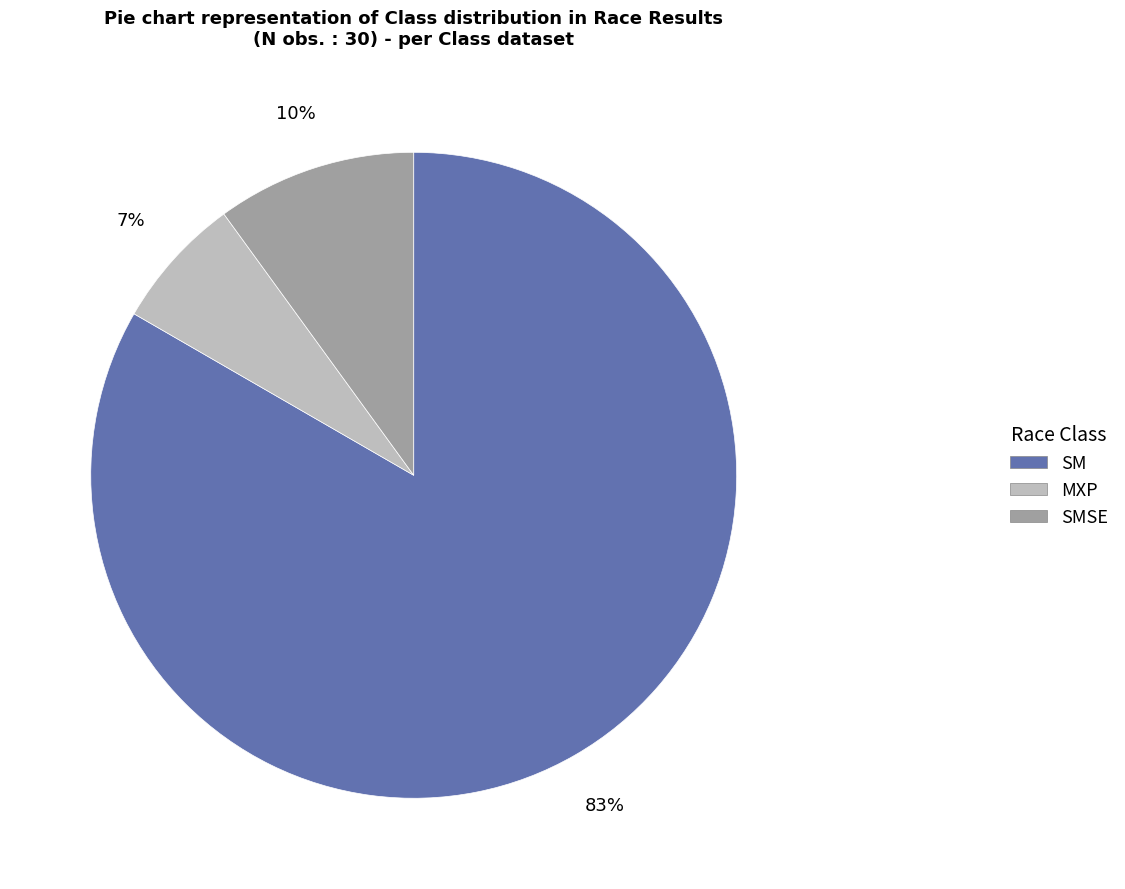

Is there any slice that represents more than half of the pie?

Yes